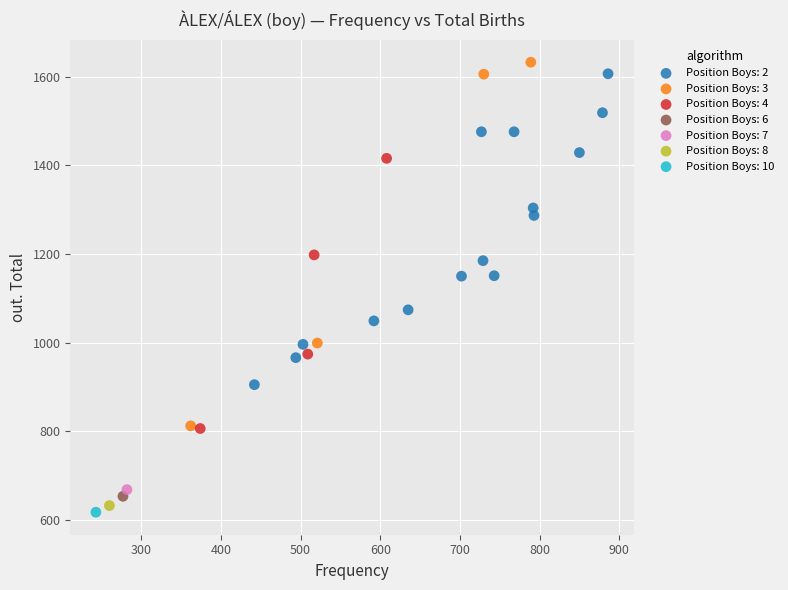

Which series reaches the minimum Y coordinate?

Position Boys: 10